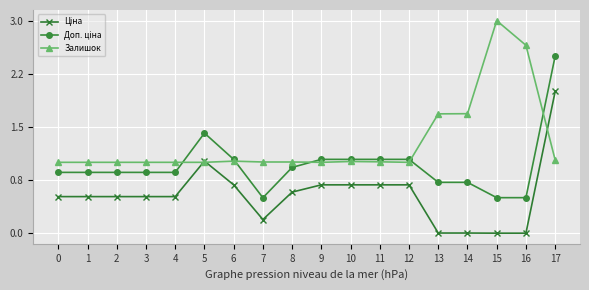

At which label is Ціна closest to 1?

5